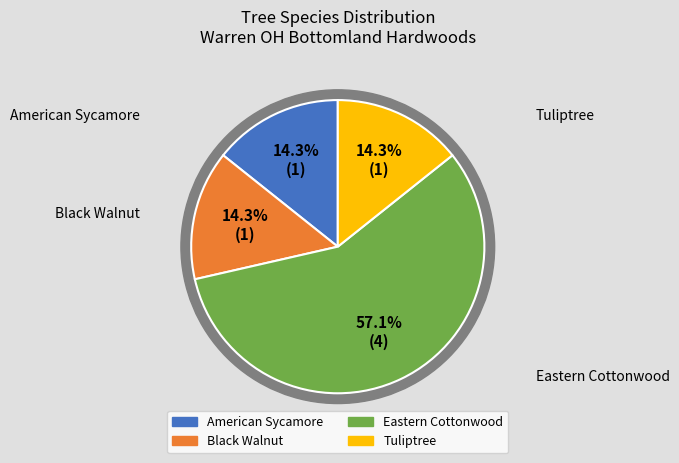

What percentage is the Eastern Cottonwood slice, to the nearest percent?

57%